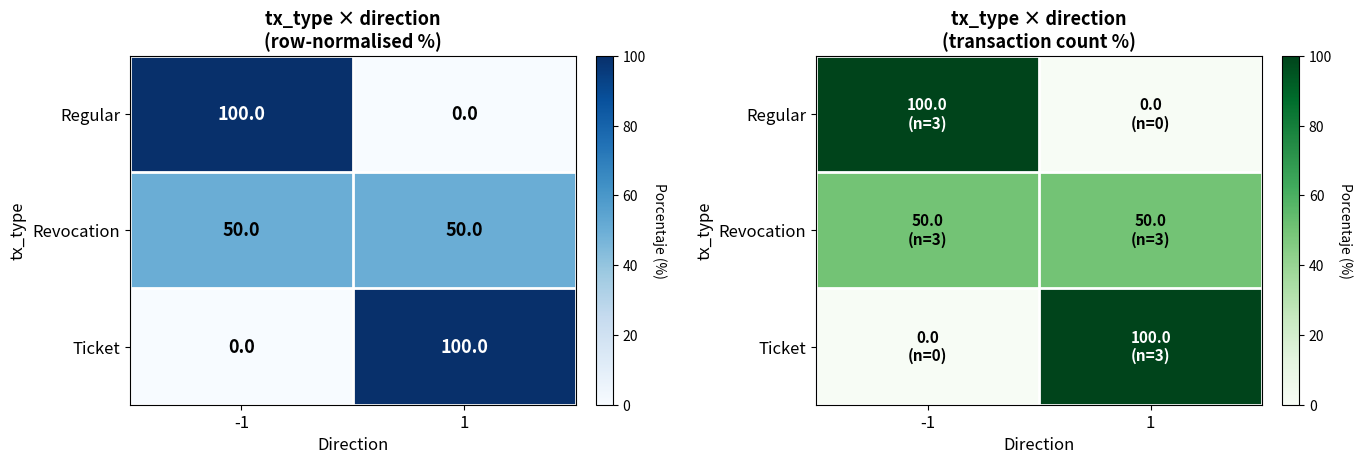

Rank the series at 1 from highest to lowest value.

Ticket, Revocation, Regular